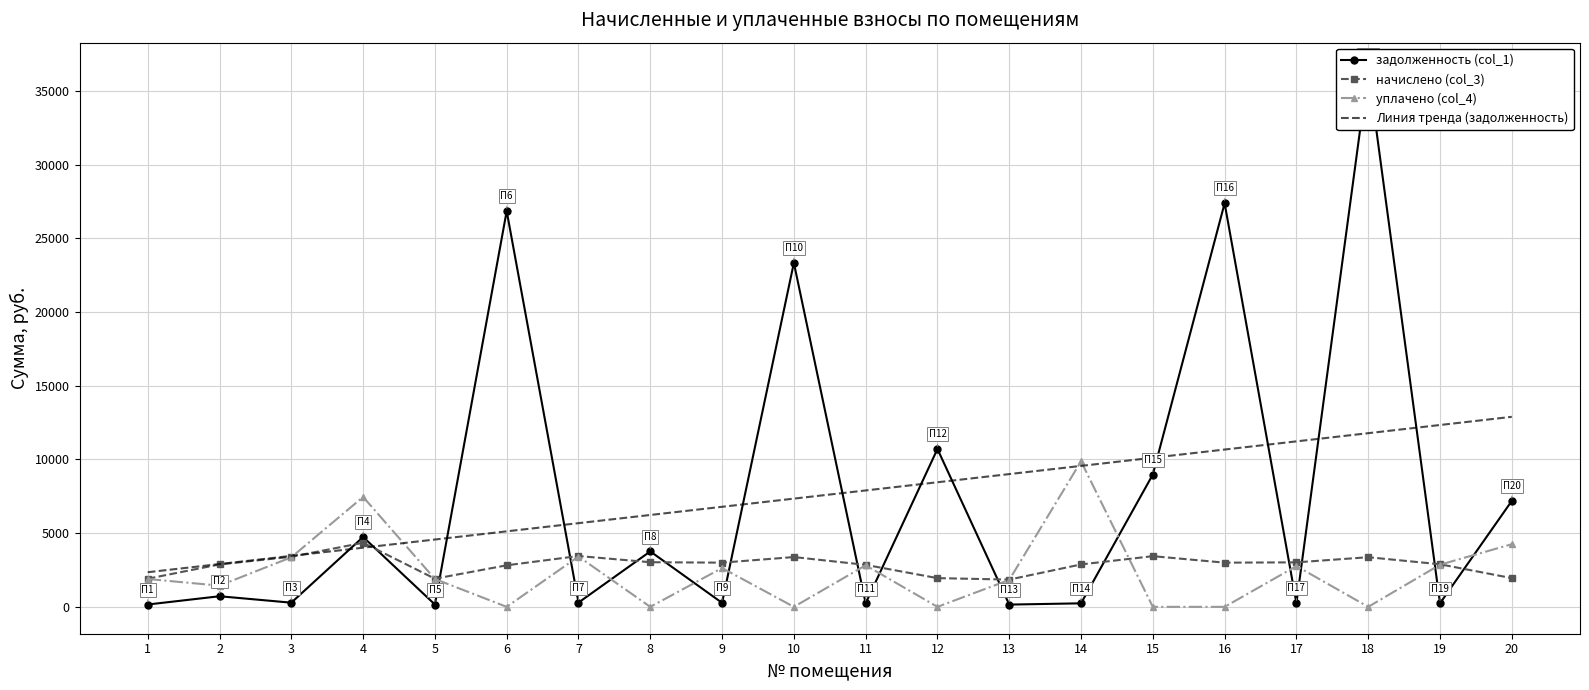

What is the value of the задолженность (col_1) point at the 16th from the left?

27382.2